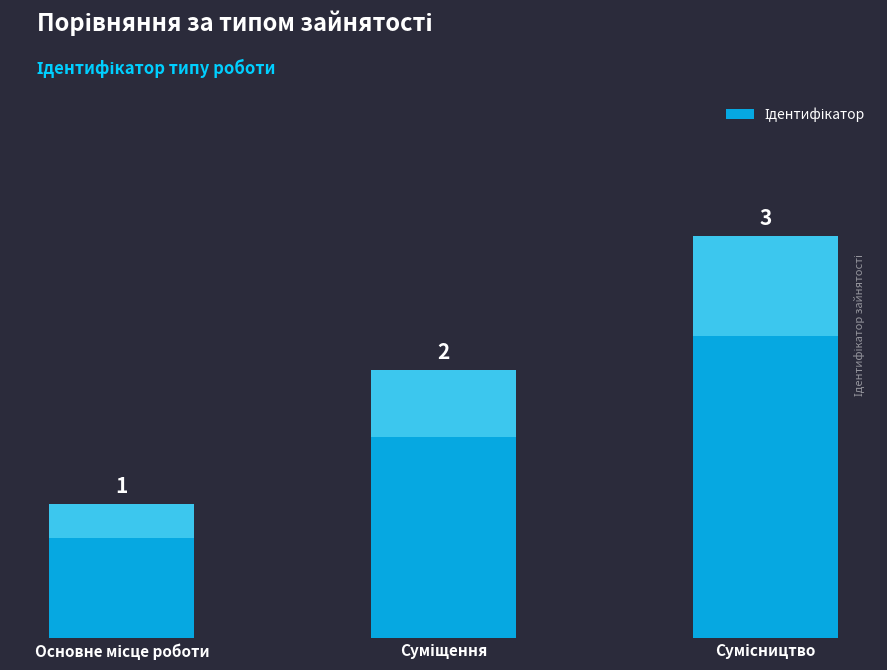

How many data points are less than 2?

1